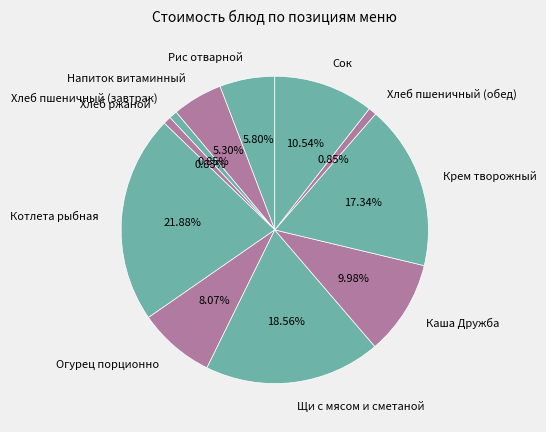

To the nearest percent, what is the combined percentage of Хлеб ржаной and Котлета рыбная?

23%